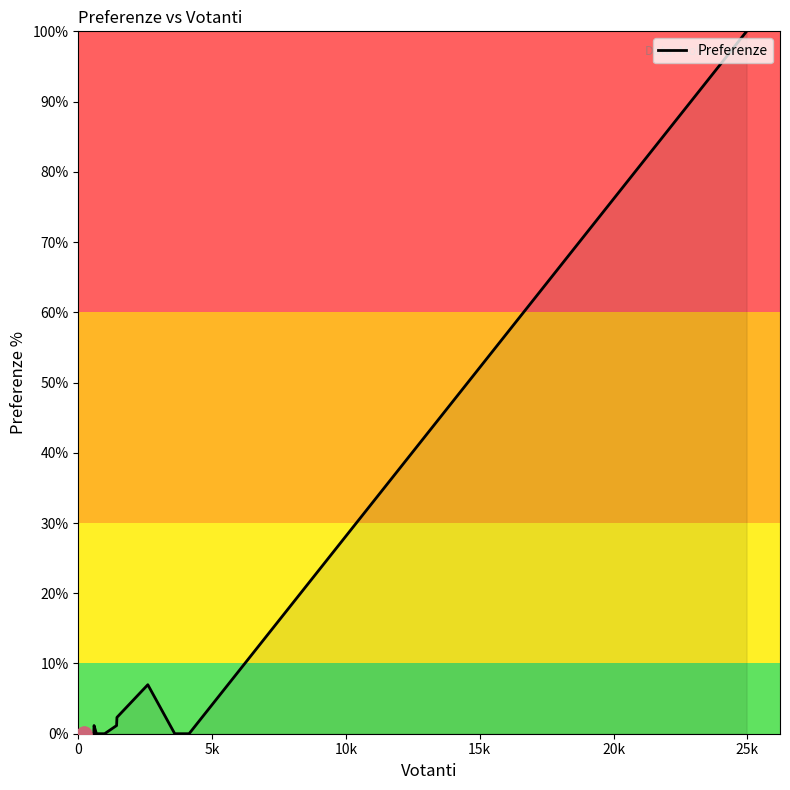

What is the difference between the maximum and minimum values?

100.0